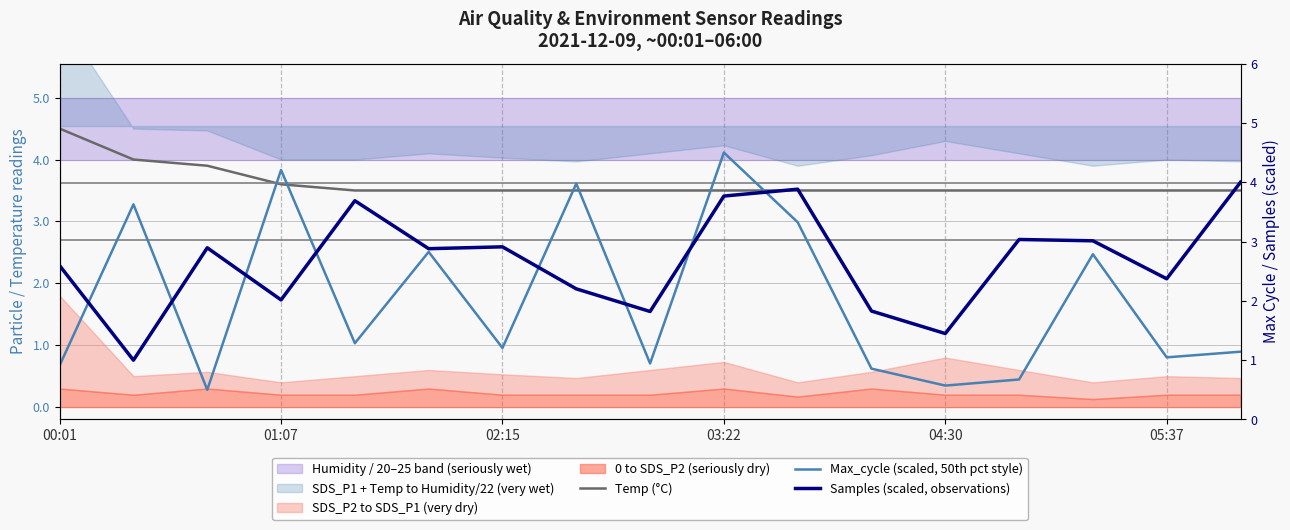

Which series has the largest total across all categories?

Temp (°C)